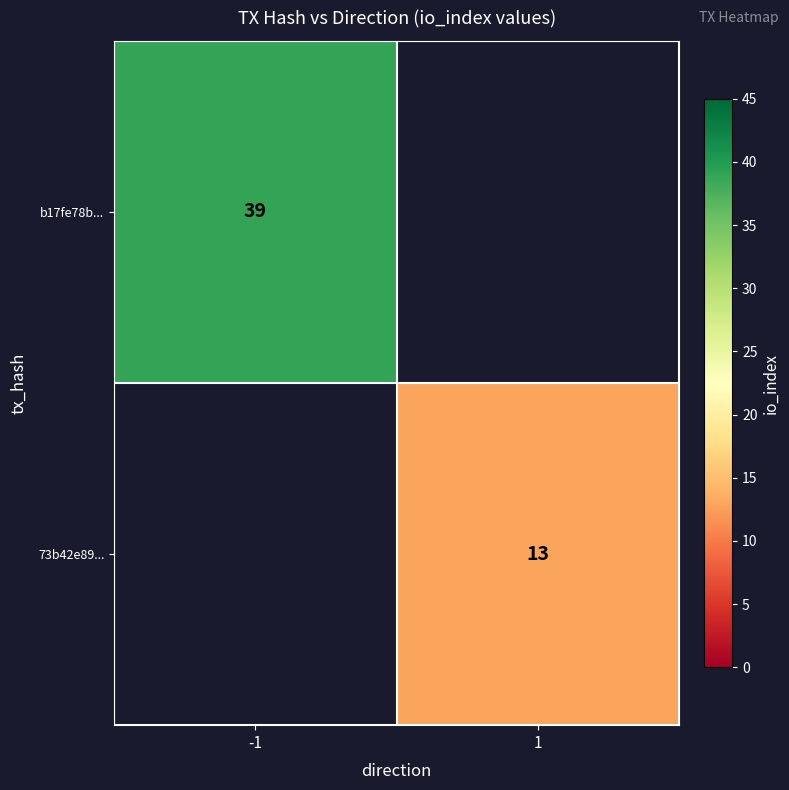

Count the number of categories in the chart.

2